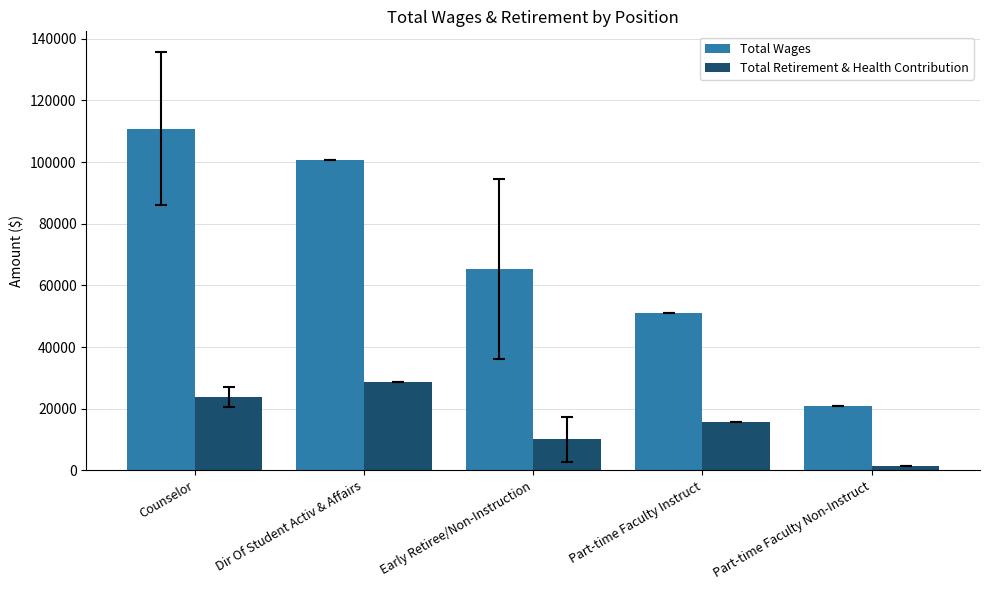

Which series has the widest spread of values?

Total Wages